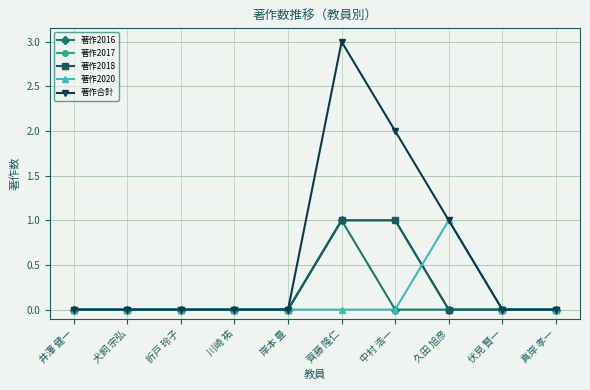

Which has a higher value, 岸本 豊 or 川崎 祐?

岸本 豊